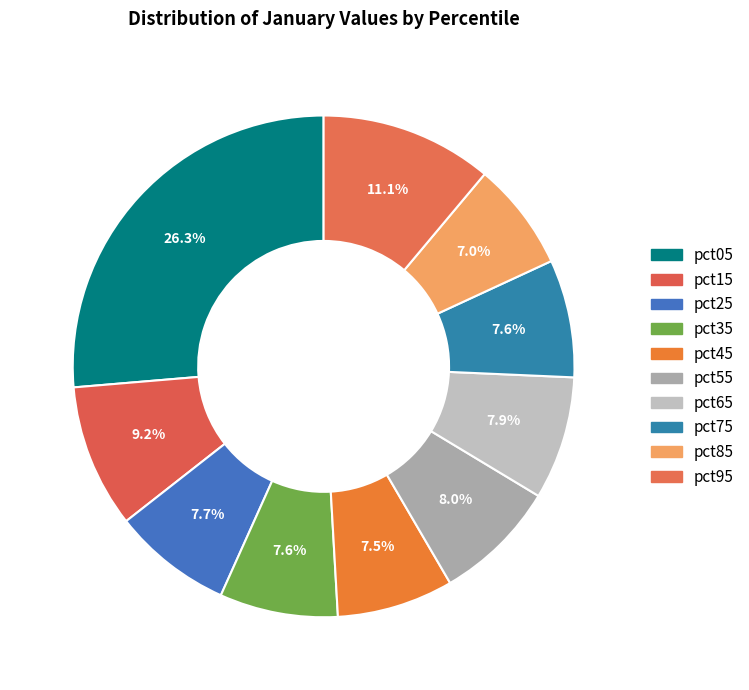

How many slices are in this pie chart?

10